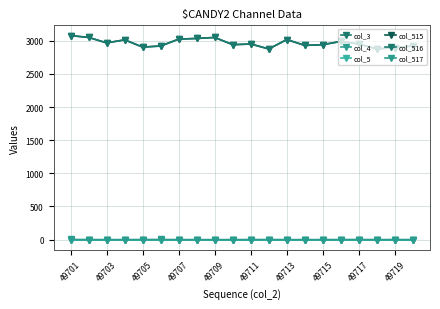

Does the chart have visible grid lines?

Yes